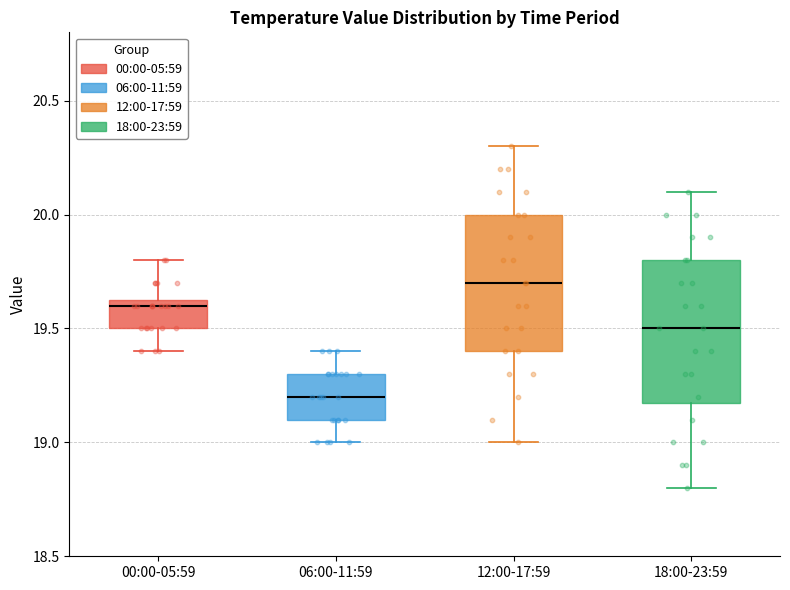

Reading left to right, transcribe this box plot: for each box, give where its median line is, the range the box spans, and where its two whiskers end, as read against the y-axis. The values are not printed on the chart, so give them approximately, as read against the axis.

00:00-05:59: median 19.60, box 19.50 to 19.65, whiskers 19.40 to 19.80
06:00-11:59: median 19.20, box 19.10 to 19.30, whiskers 19.00 to 19.40
12:00-17:59: median 19.70, box 19.40 to 20.00, whiskers 19.00 to 20.30
18:00-23:59: median 19.50, box 19.20 to 19.80, whiskers 18.80 to 20.10